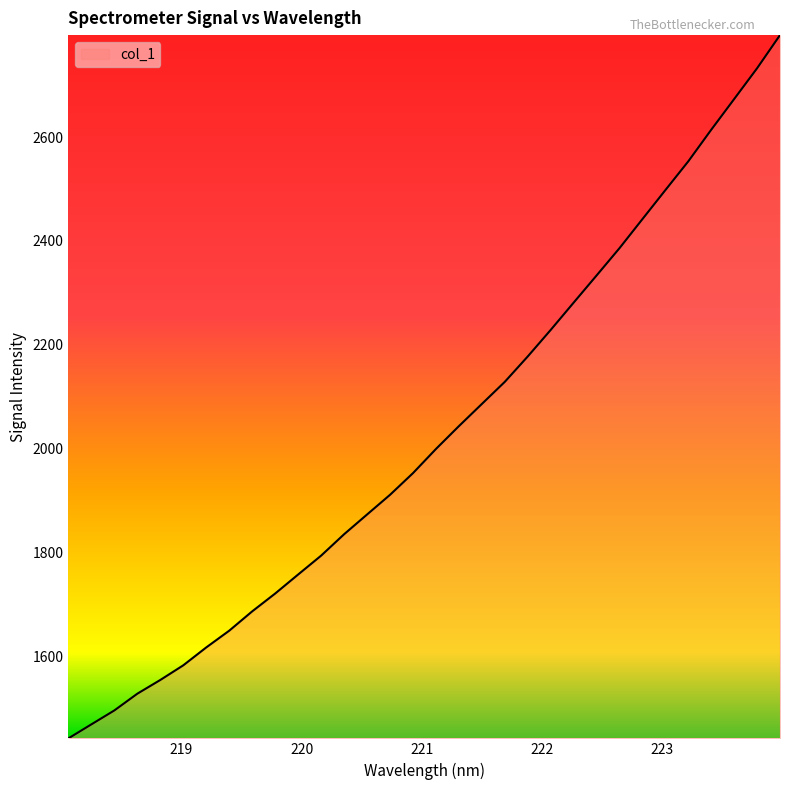

What is the maximum value shown in the chart?

2796.6